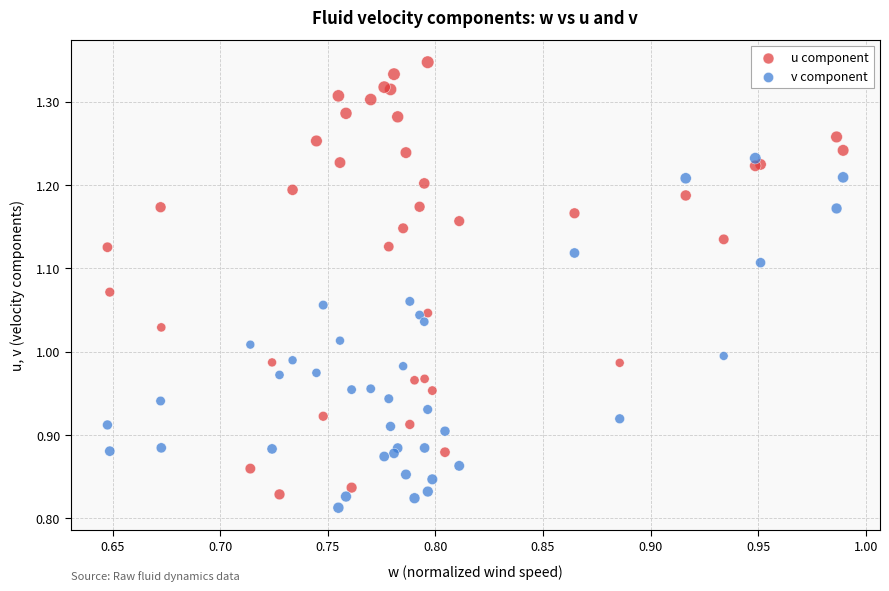

What is the X range (max minus min) for the scatter plot?

0.3